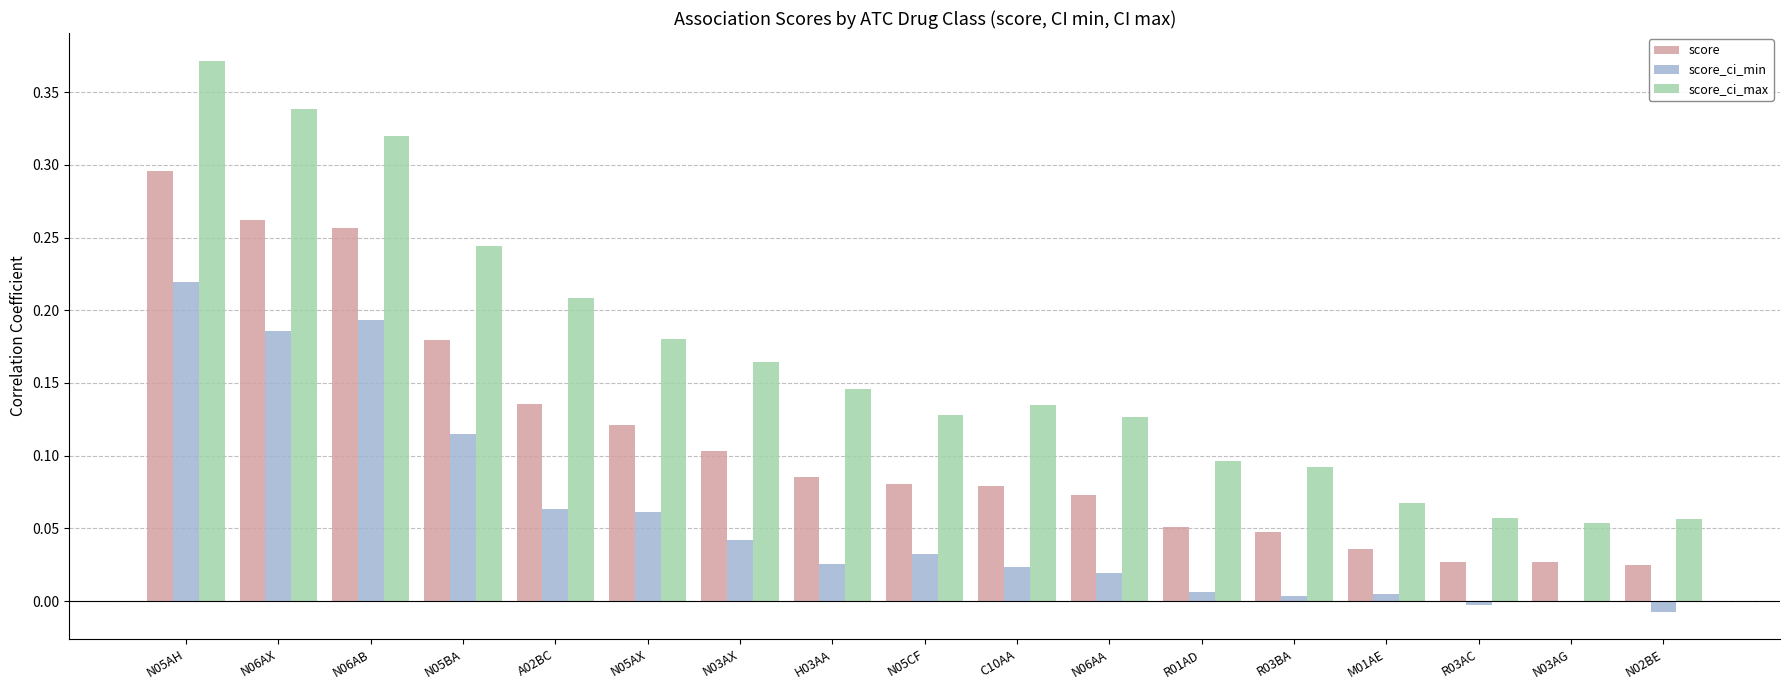

At which category is the sum across all series the highest?

N05AH